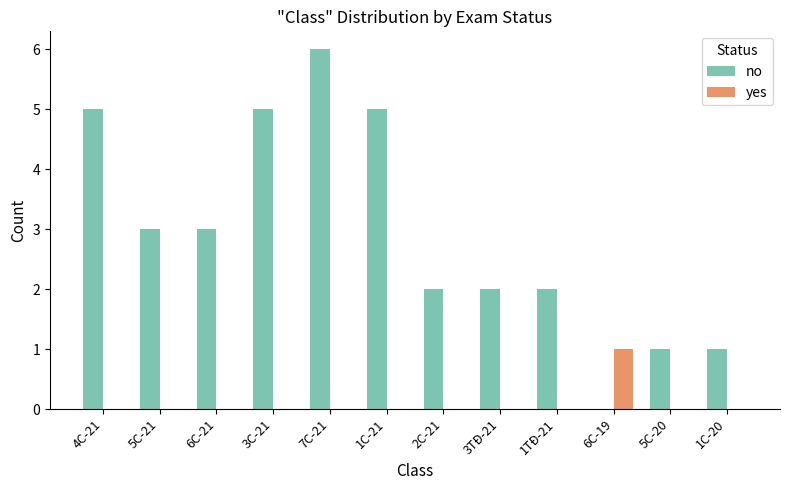

How many groups of bars are there?

12